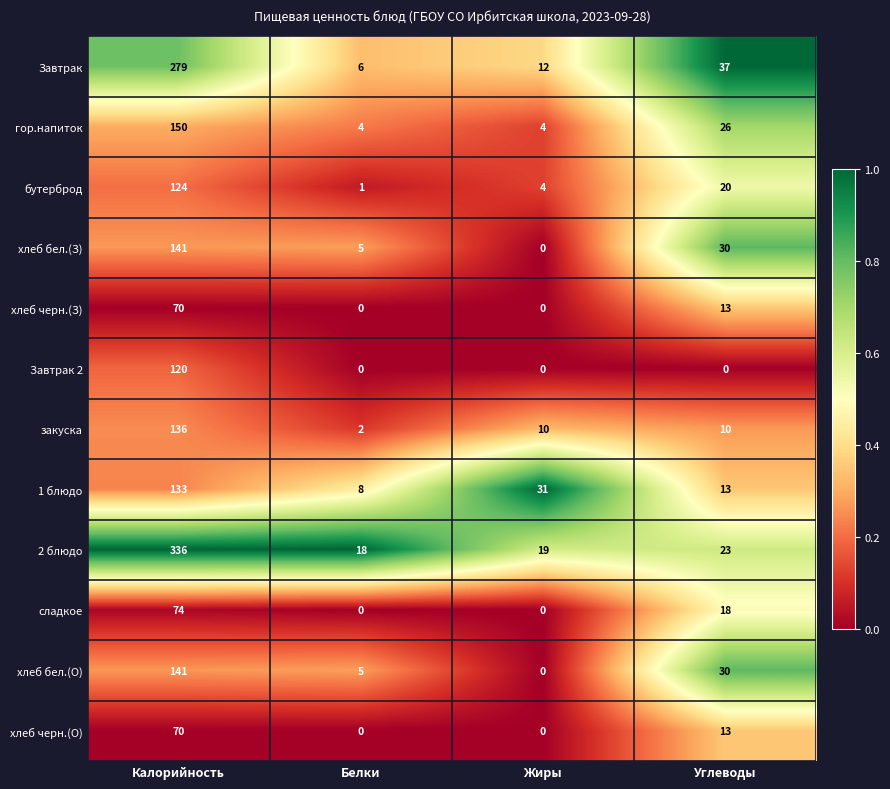

At which category does the chart reach its peak across all series?

Калорийность